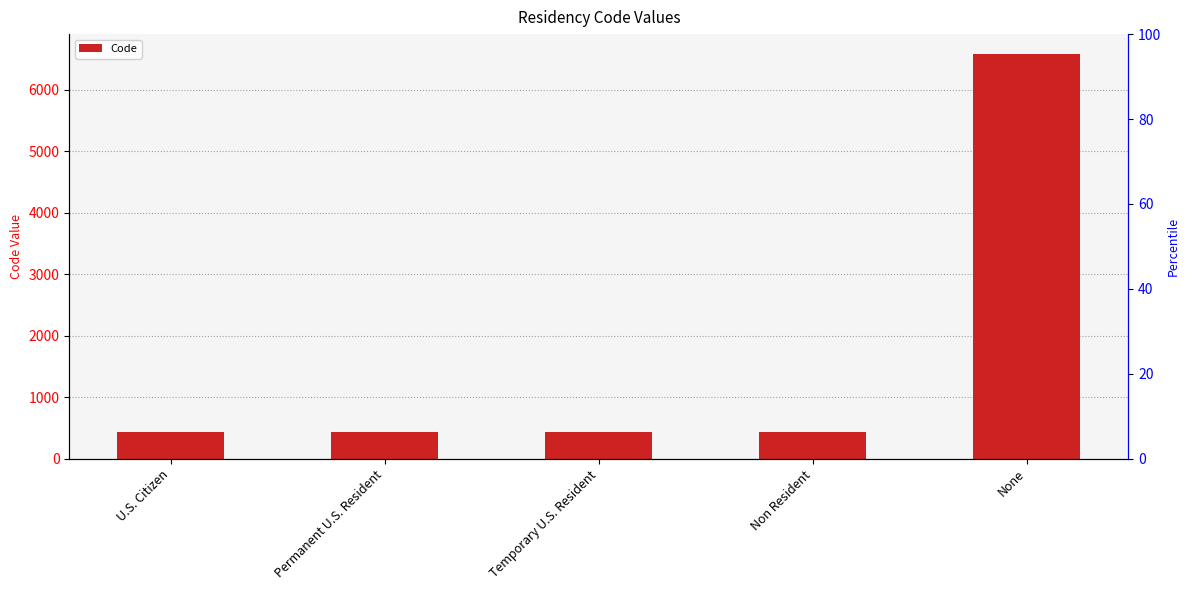

Where is the data nearest to the value 3502?

Non Resident